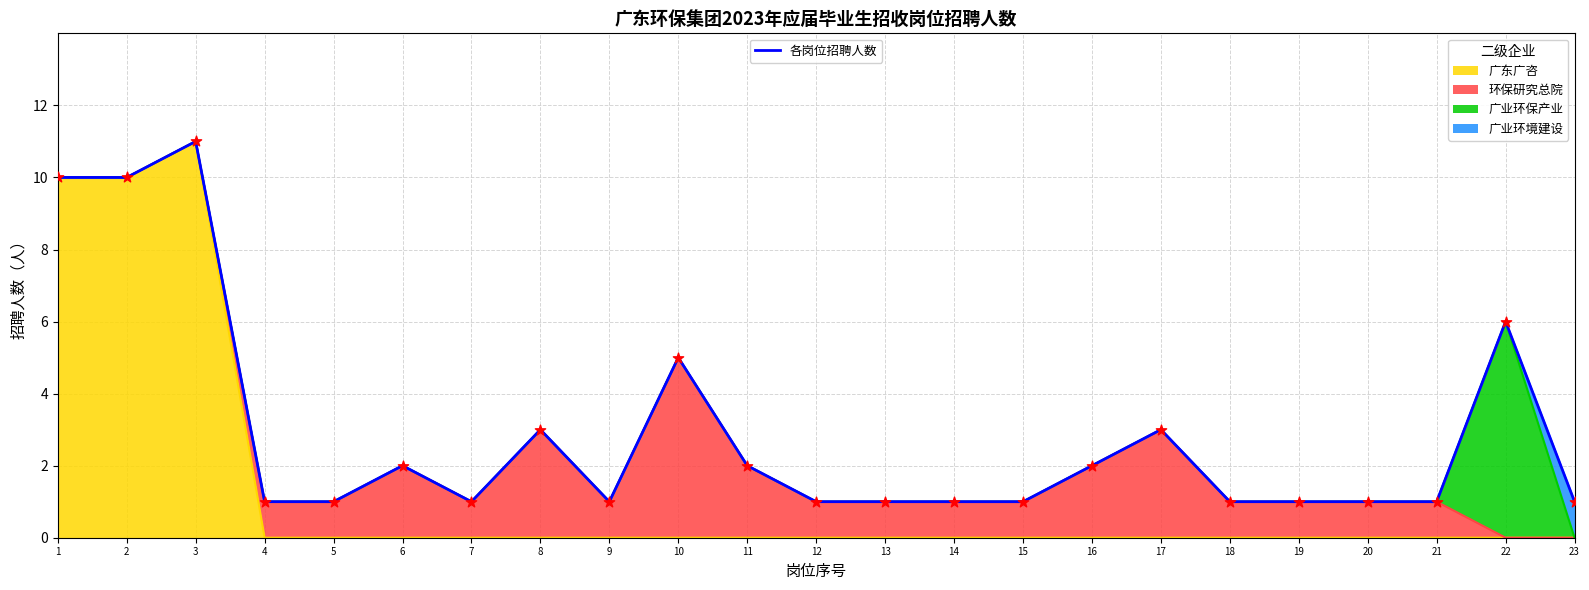

Which series has the largest total across all categories?

各岗位招聘人数